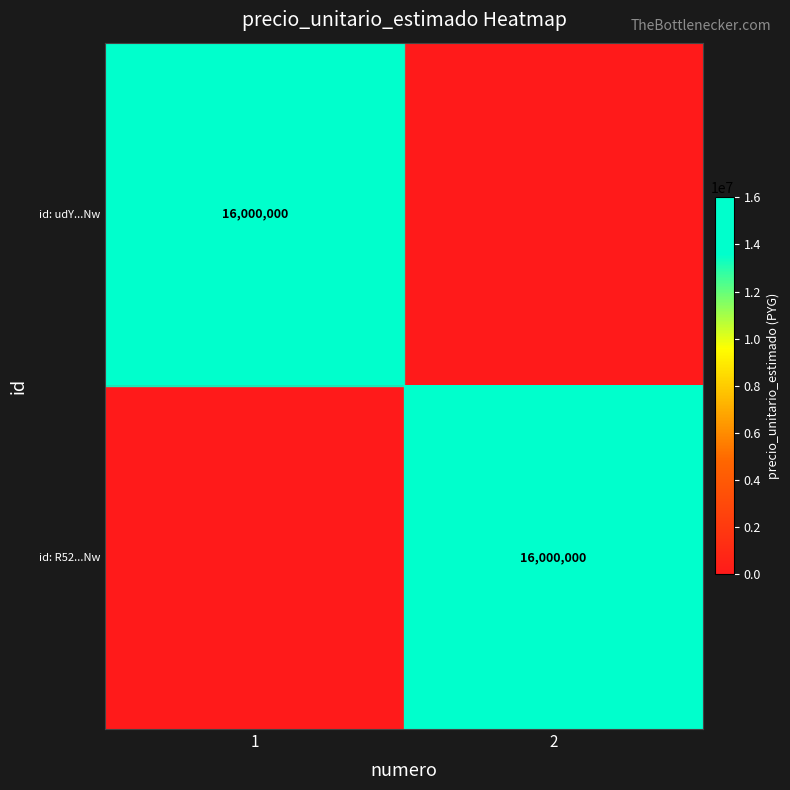

The id: udY...Nw series shows 4221129 at 1. True or false?

False